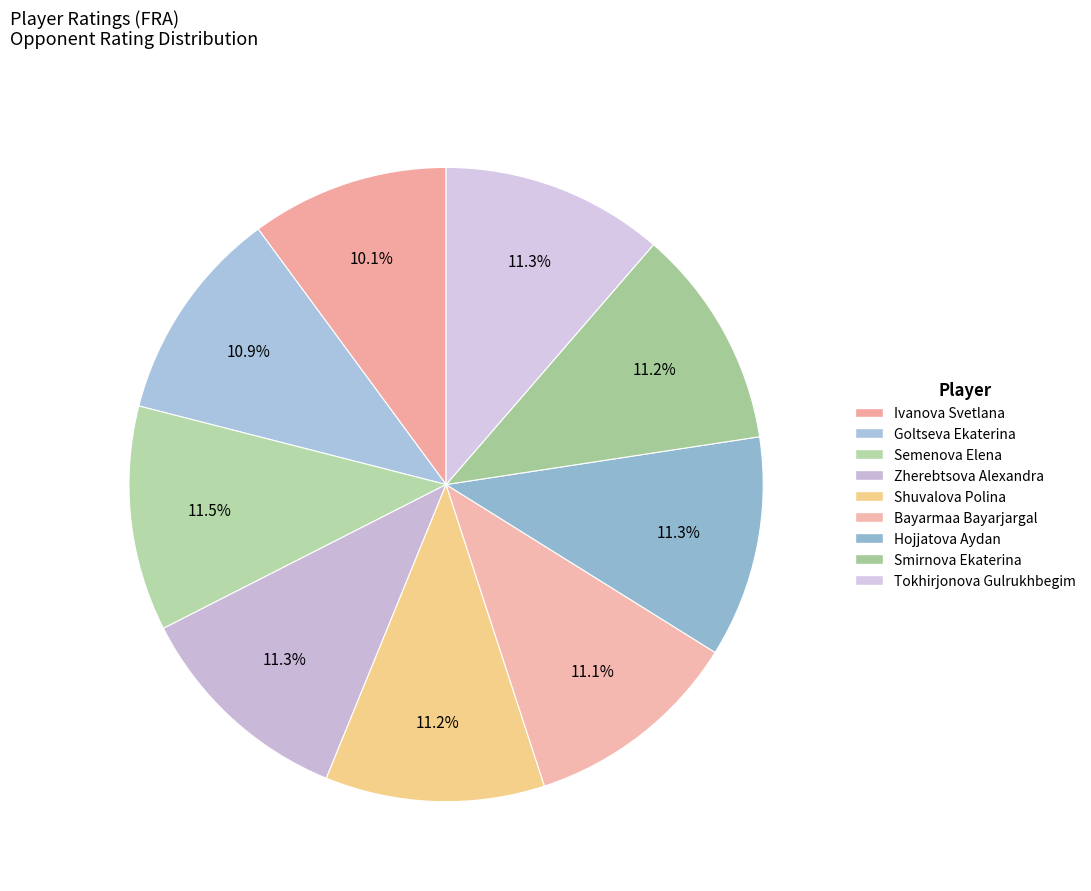

Count the number of slices in the pie.

9